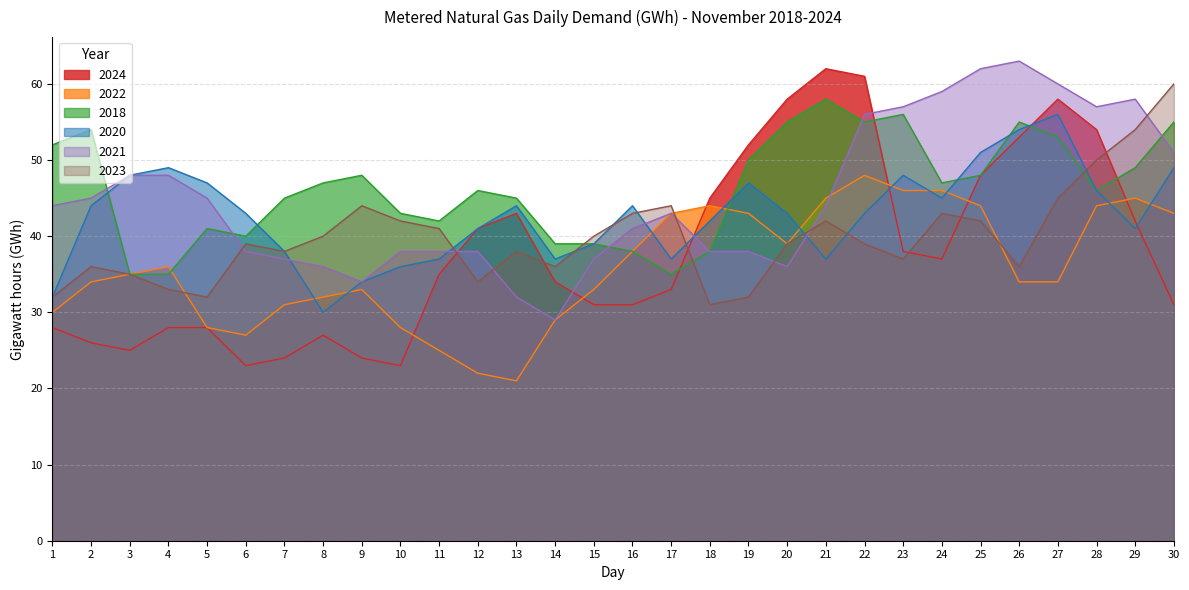

Where is 2022 nearest to the value 34?

2